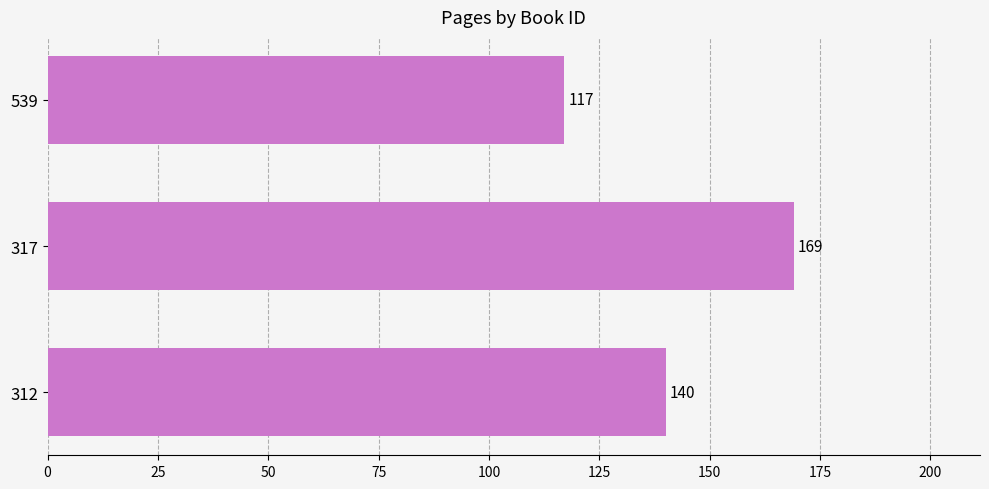

Rank the categories by value from lowest to highest.

539, 312, 317